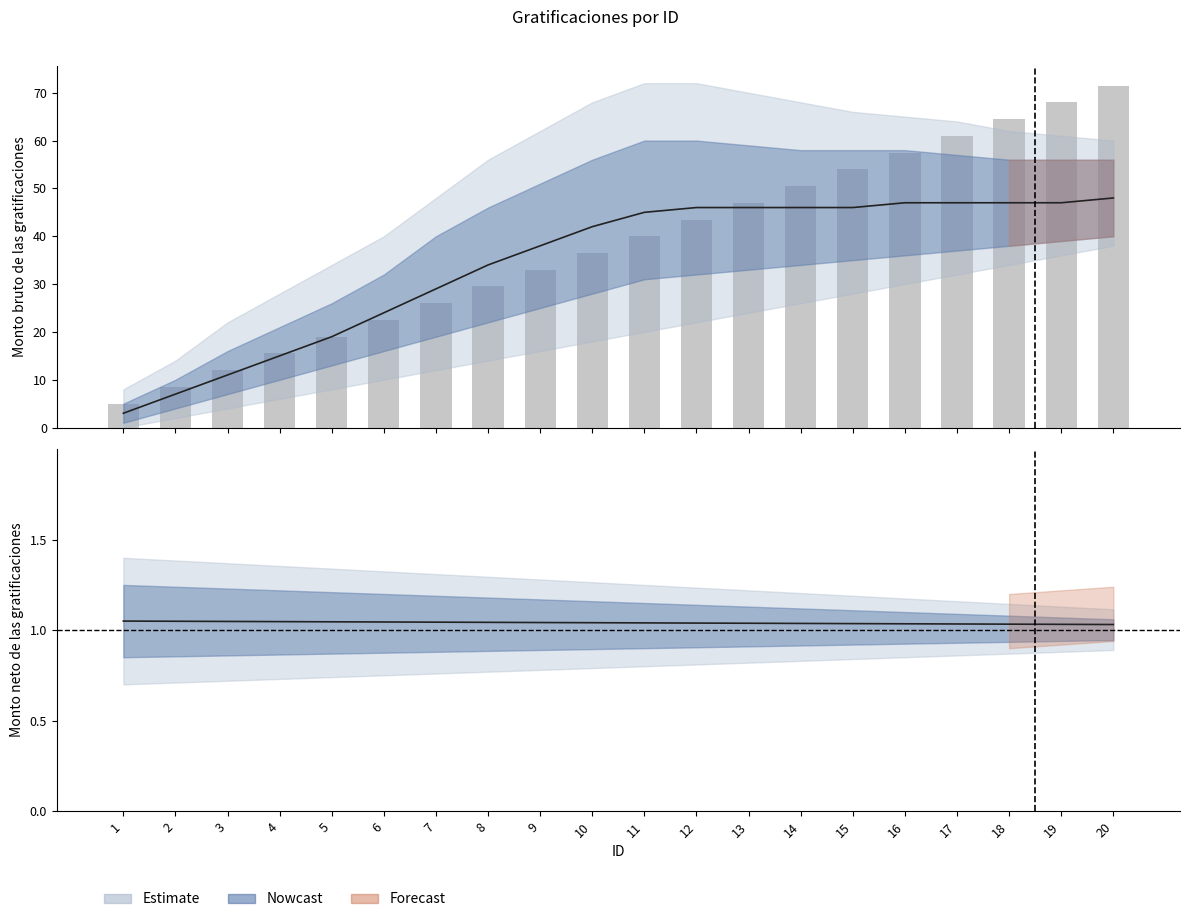

List the labels in order of value, smallest first.

1, 2, 3, 4, 5, 6, 7, 8, 9, 10, 11, 12, 13, 14, 15, 16, 17, 18, 19, 20